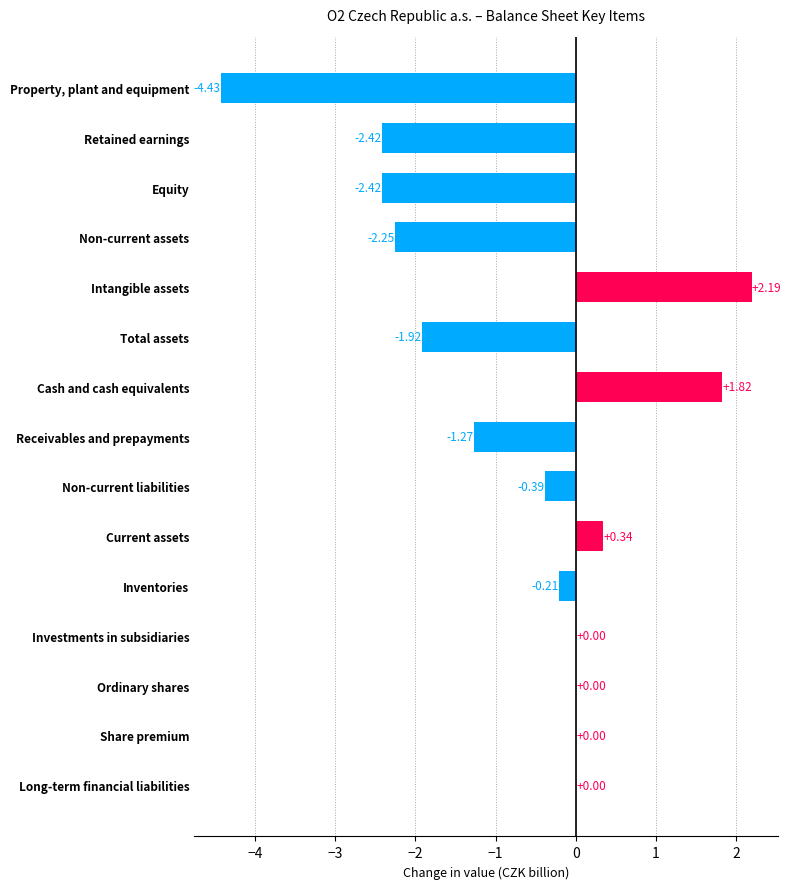

Where is the data nearest to the value -1?

Receivables and prepayments